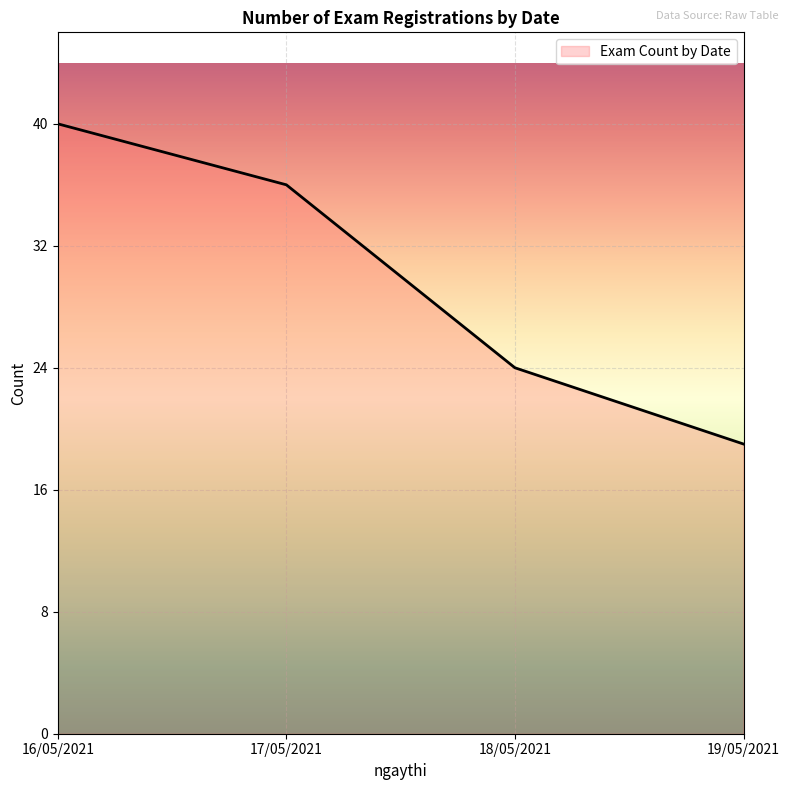

True or false: the data shows 36 at 17/05/2021.

True